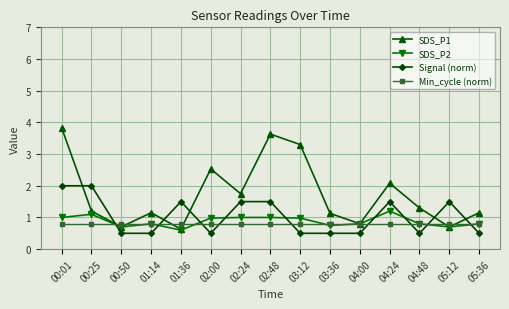

Where do Signal (norm) and Min_cycle (norm) first cross each other?

00:25 and 00:50